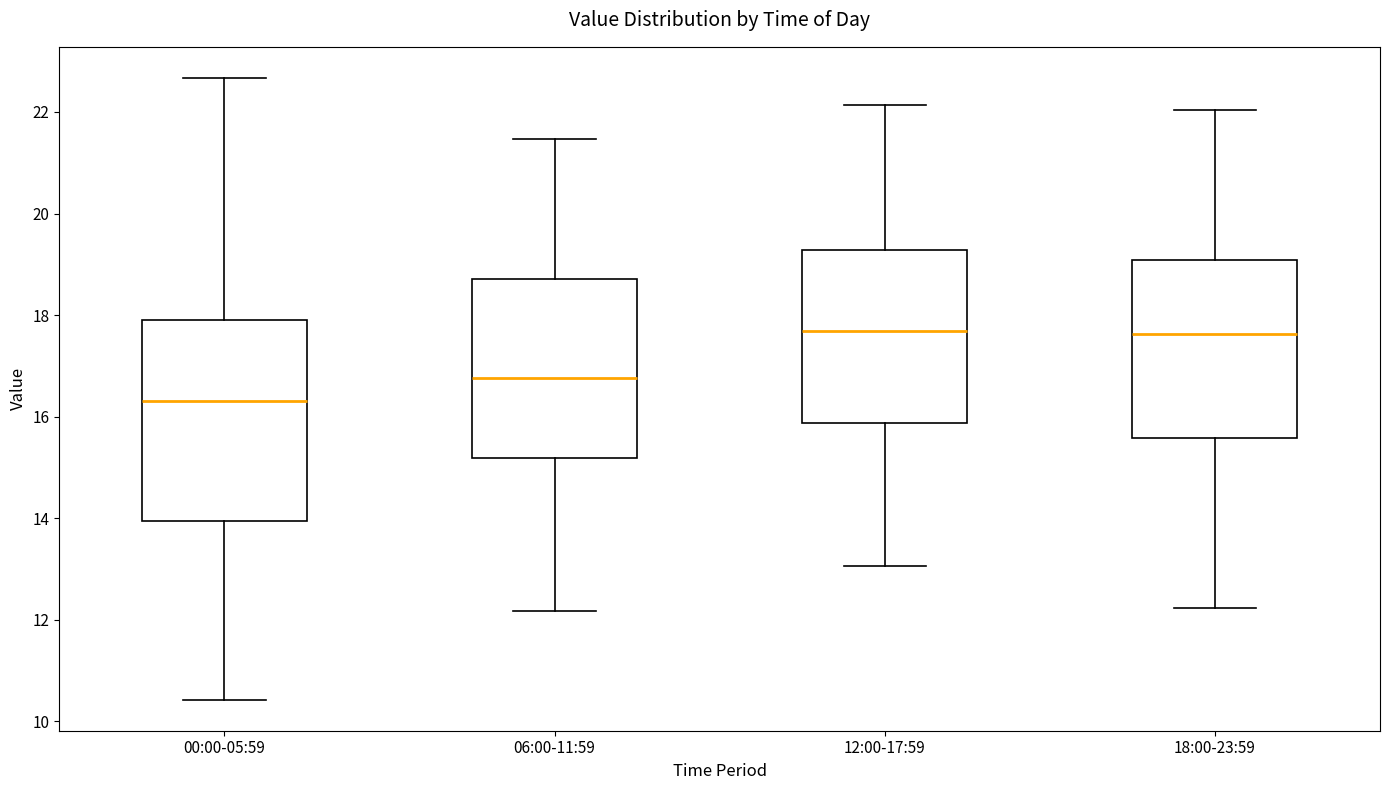

Reading left to right, read every box against the y-axis: the position of its median line, the range the box covers, and the ends of its whiskers. The values are not printed on the chart, so give them approximately, as read against the axis.

00:00-05:59: median 16.4, box 14.0 to 17.8, whiskers 10.4 to 22.6
06:00-11:59: median 16.8, box 15.2 to 18.8, whiskers 12.2 to 21.4
12:00-17:59: median 17.6, box 15.8 to 19.2, whiskers 13.0 to 22.2
18:00-23:59: median 17.6, box 15.6 to 19.0, whiskers 12.2 to 22.0